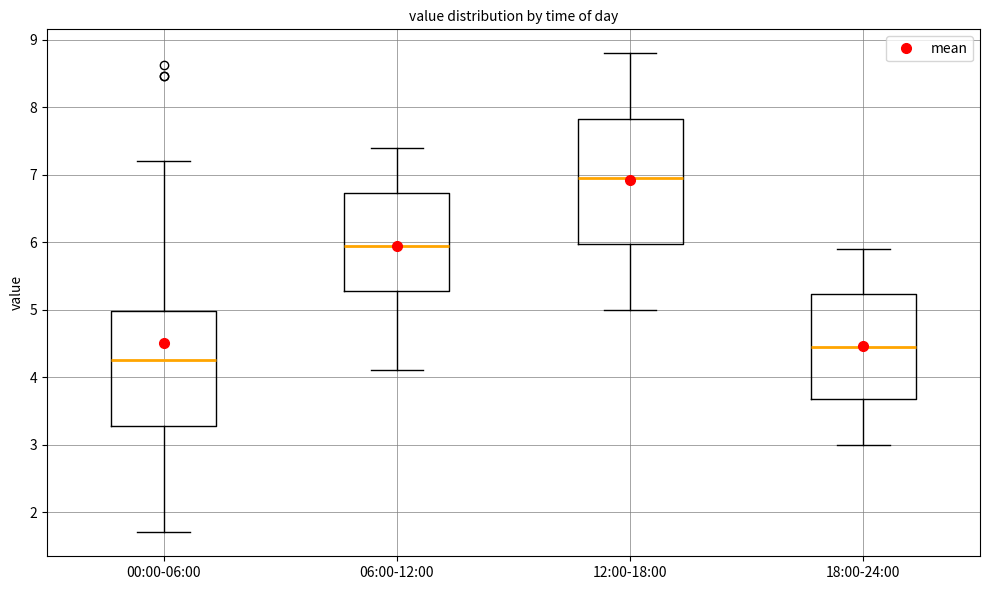

Reading left to right, read every box against the y-axis: the position of its median line, the range the box covers, and the ends of its whiskers. The values are not printed on the chart, so give them approximately, as read against the axis.

00:00-06:00: median 4.3, box 3.3 to 5.0, whiskers 1.7 to 7.2
06:00-12:00: median 6.0, box 5.3 to 6.7, whiskers 4.1 to 7.4
12:00-18:00: median 7.0, box 6.0 to 7.8, whiskers 5.0 to 8.8
18:00-24:00: median 4.5, box 3.7 to 5.2, whiskers 3.0 to 5.9